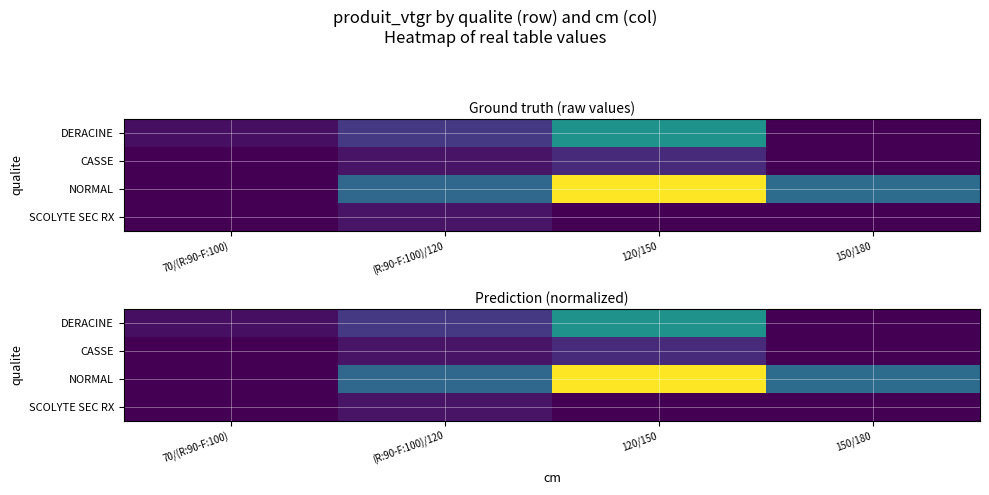

Where is NORMAL nearest to the value 0?

70/(R:90-F:100)